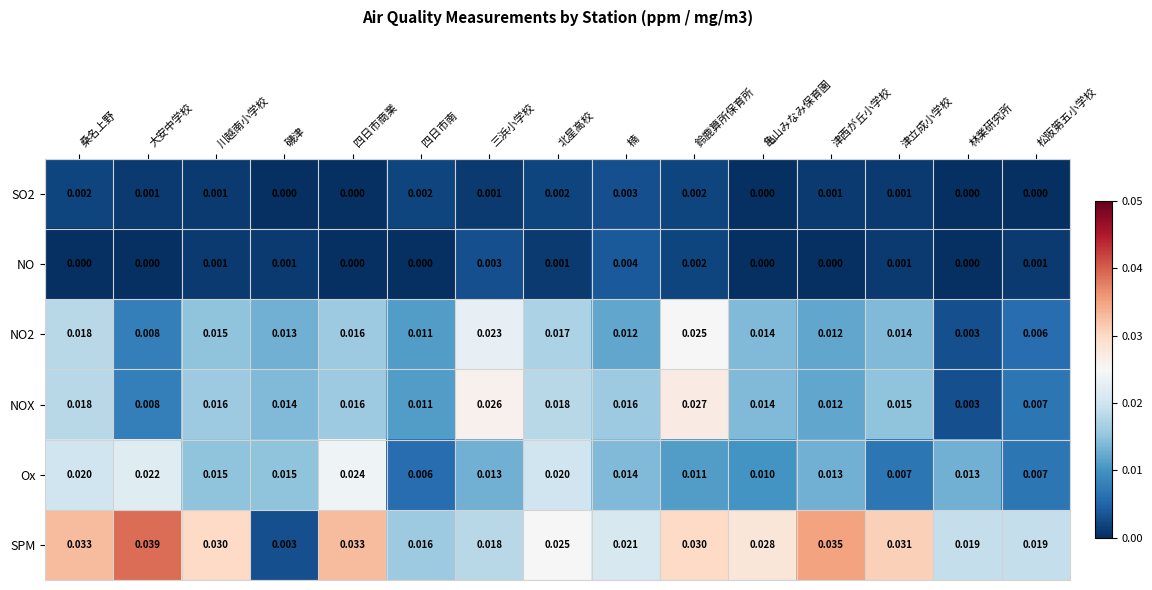

At which category is the sum across all series the highest?

鈴鹿算所保育所